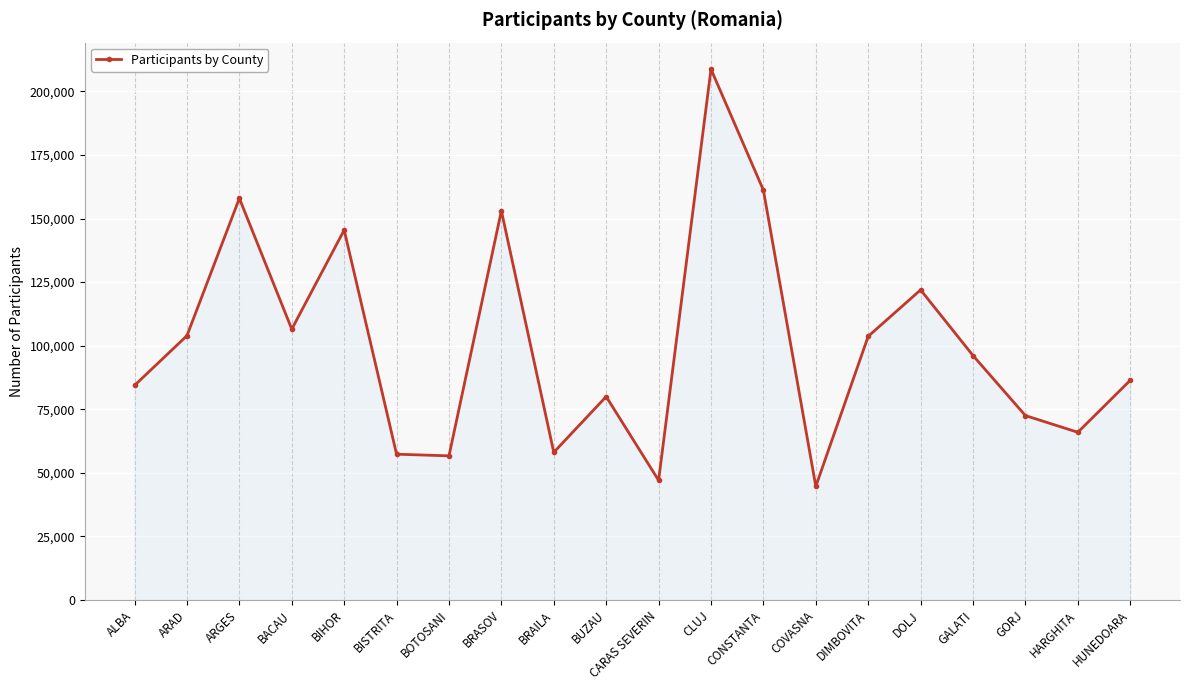

What is the label of the 20th point from the right?

ALBA